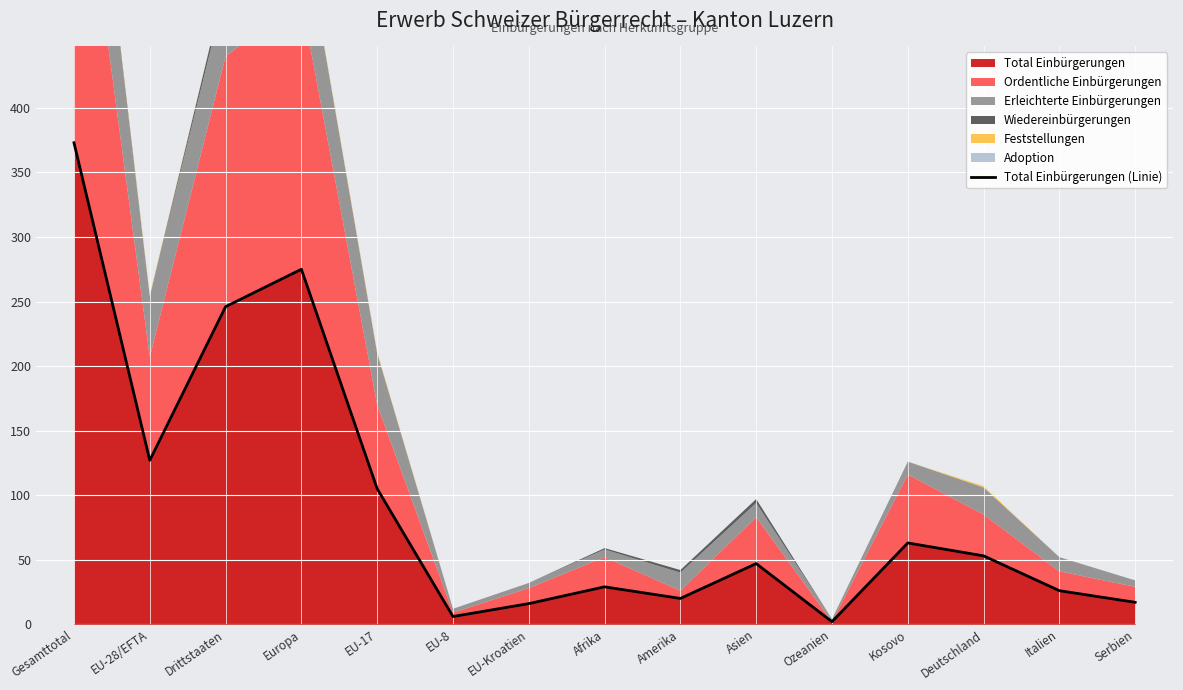

The chart shows a value of 90 at Kosovo. True or false?

False